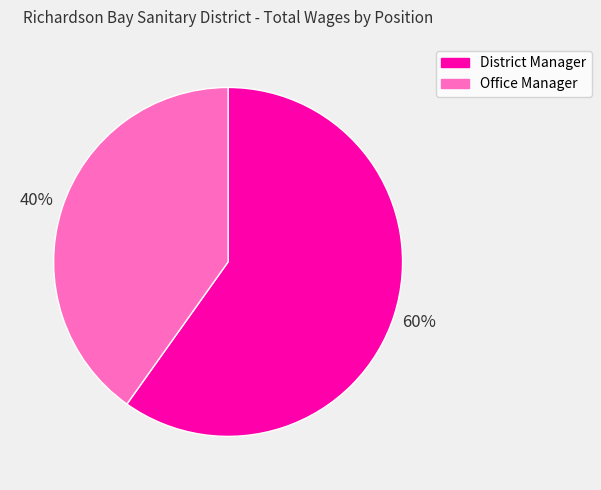

True or false: District Manager accounts for 60% of the total.

True